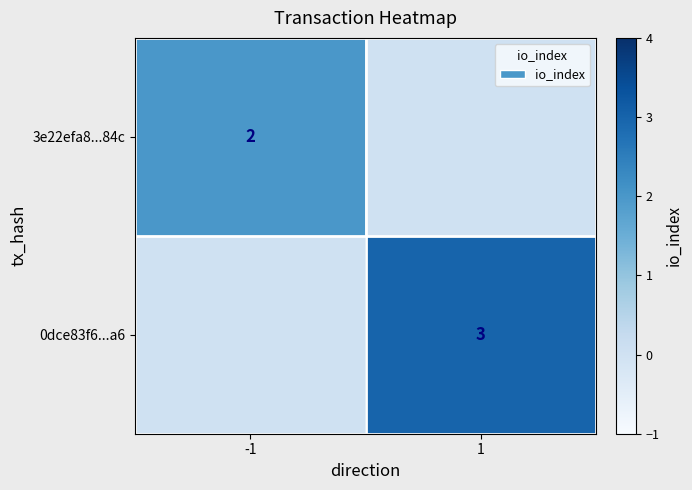

The value of 0dce83f6...a6 at 1 is 3. True or false?

True